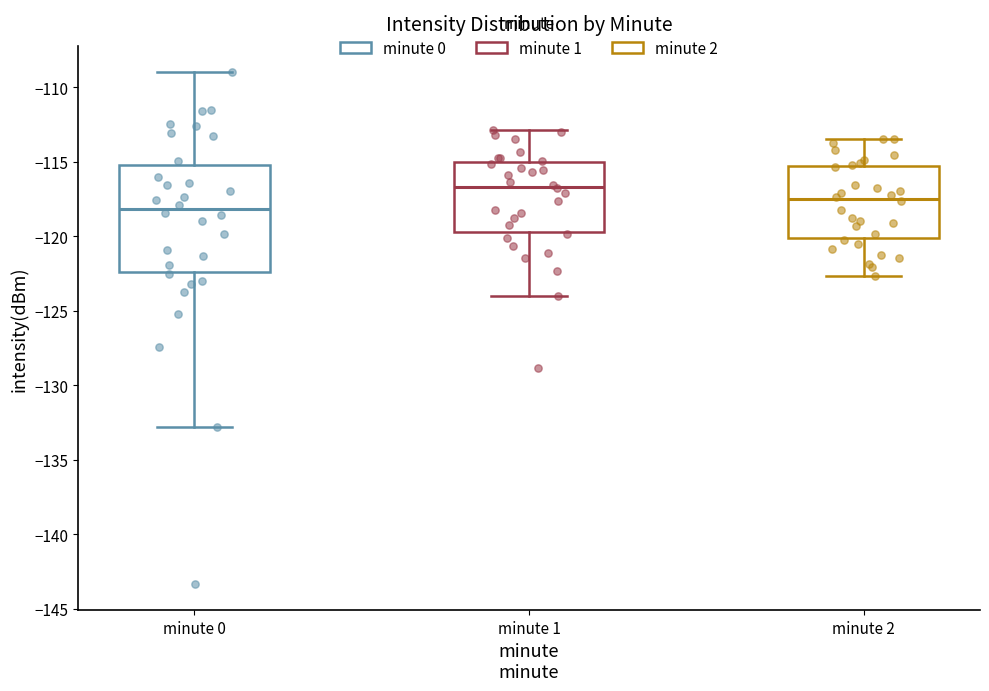

Which box is the tallest, from its lower edge to its upper edge?

minute 0